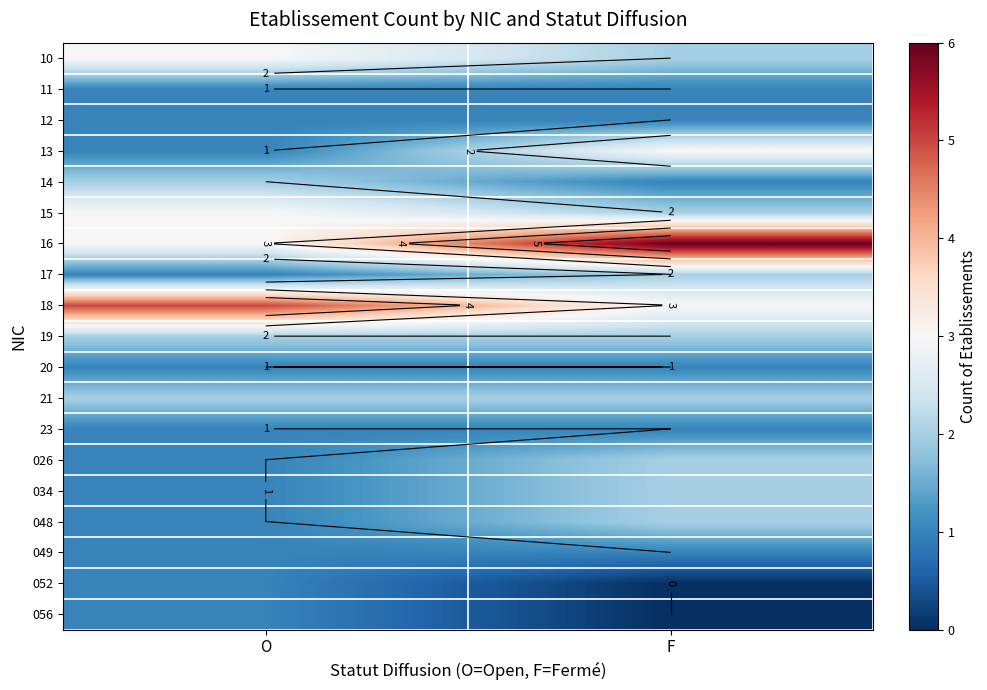

Rank the series at O from highest to lowest value.

18, 10, 15, 16, 14, 19, 21, 11, 12, 13, 17, 20, 23, 026, 034, 048, 049, 052, 056